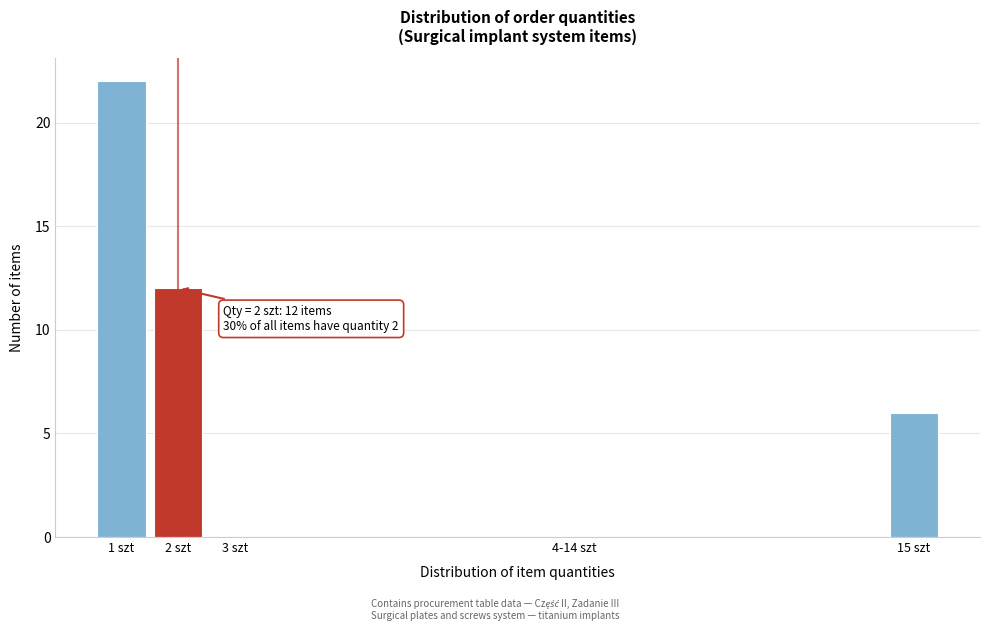

Reading left to right, transcribe all the data shown in this chart.

1 szt=22	2 szt=12	3 szt=0	4-14 szt=0	15 szt=6